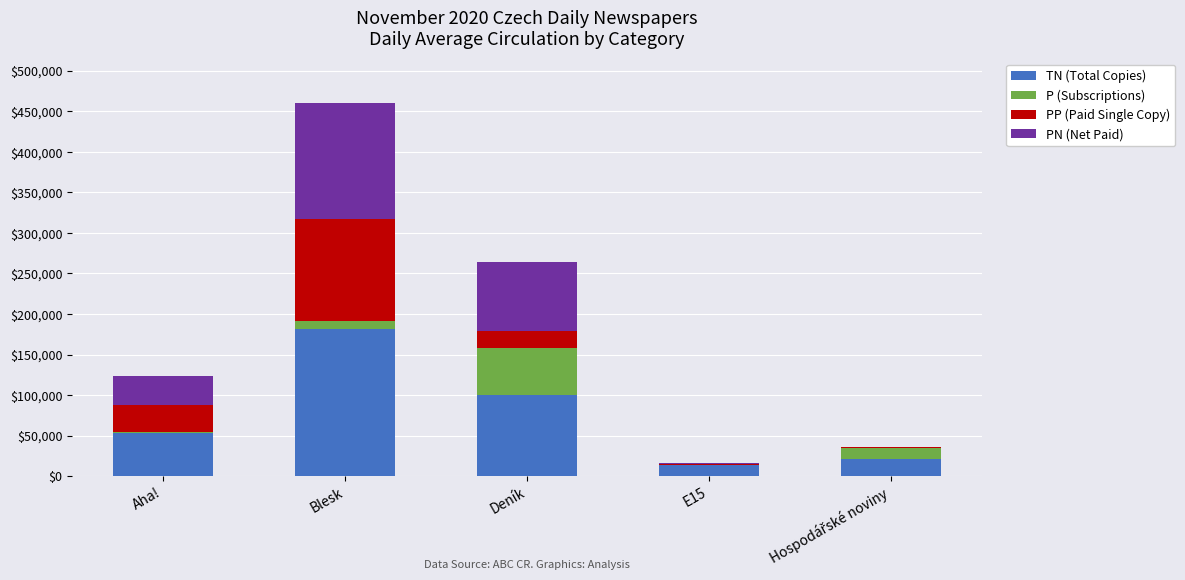

At which category is the sum across all series the highest?

Blesk